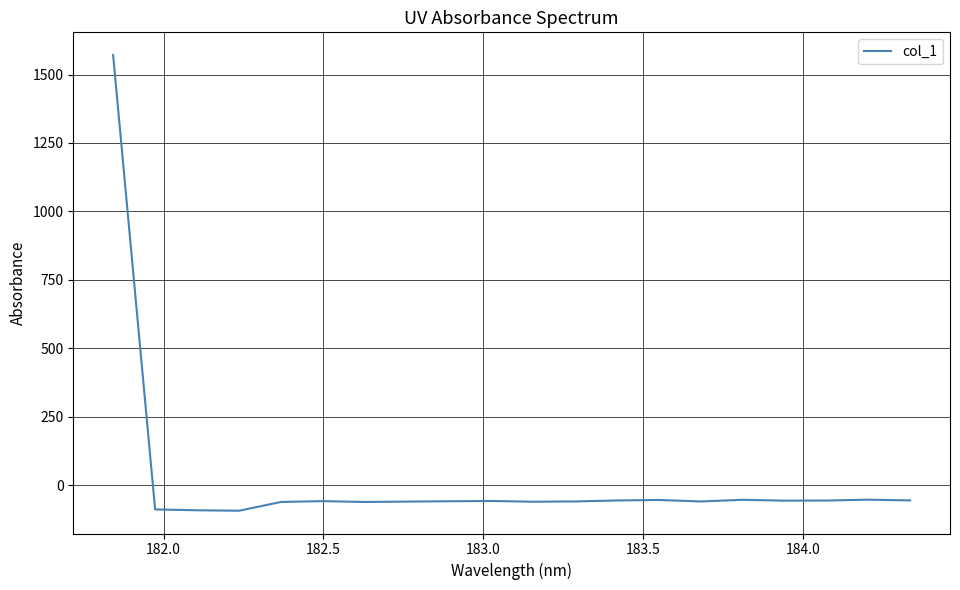

What is the difference between the maximum and minimum values?

1665.0